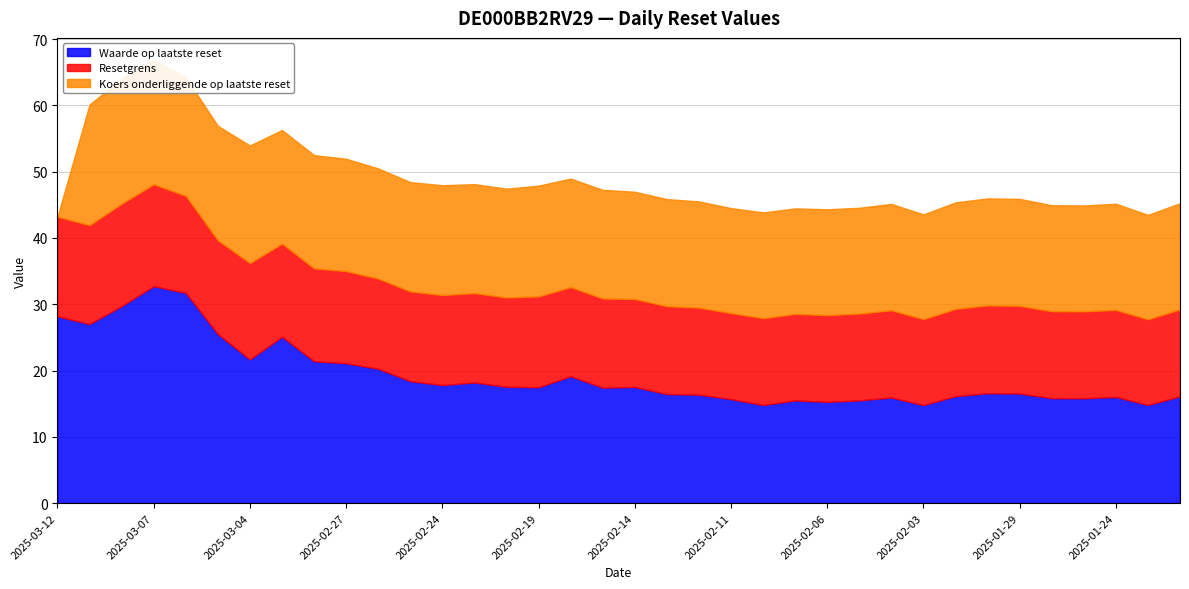

What are all the series names shown in the legend?

Waarde op laatste reset, Resetgrens, Koers onderliggende op laatste reset